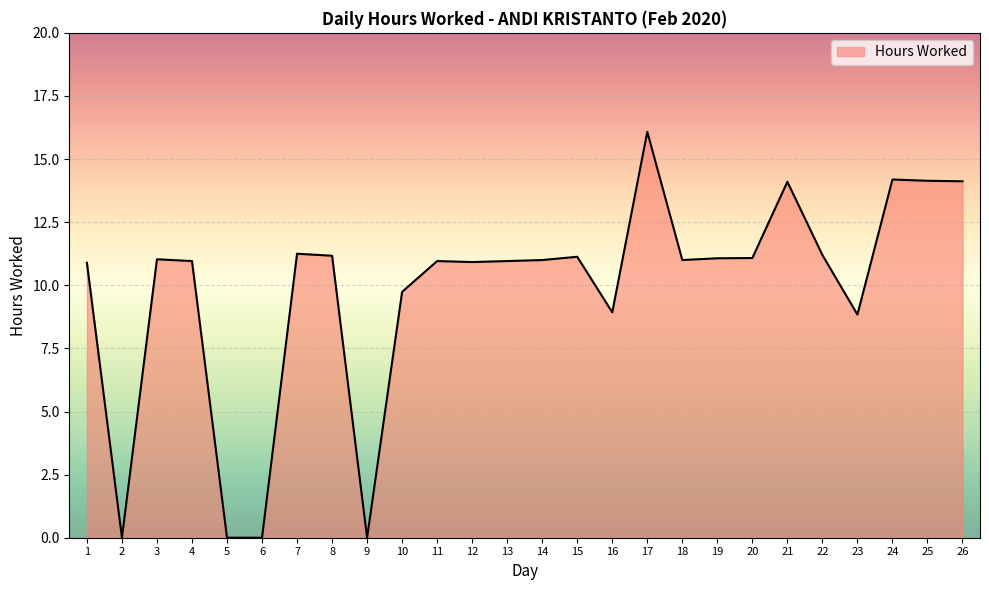

Read the value at 23.

8.8